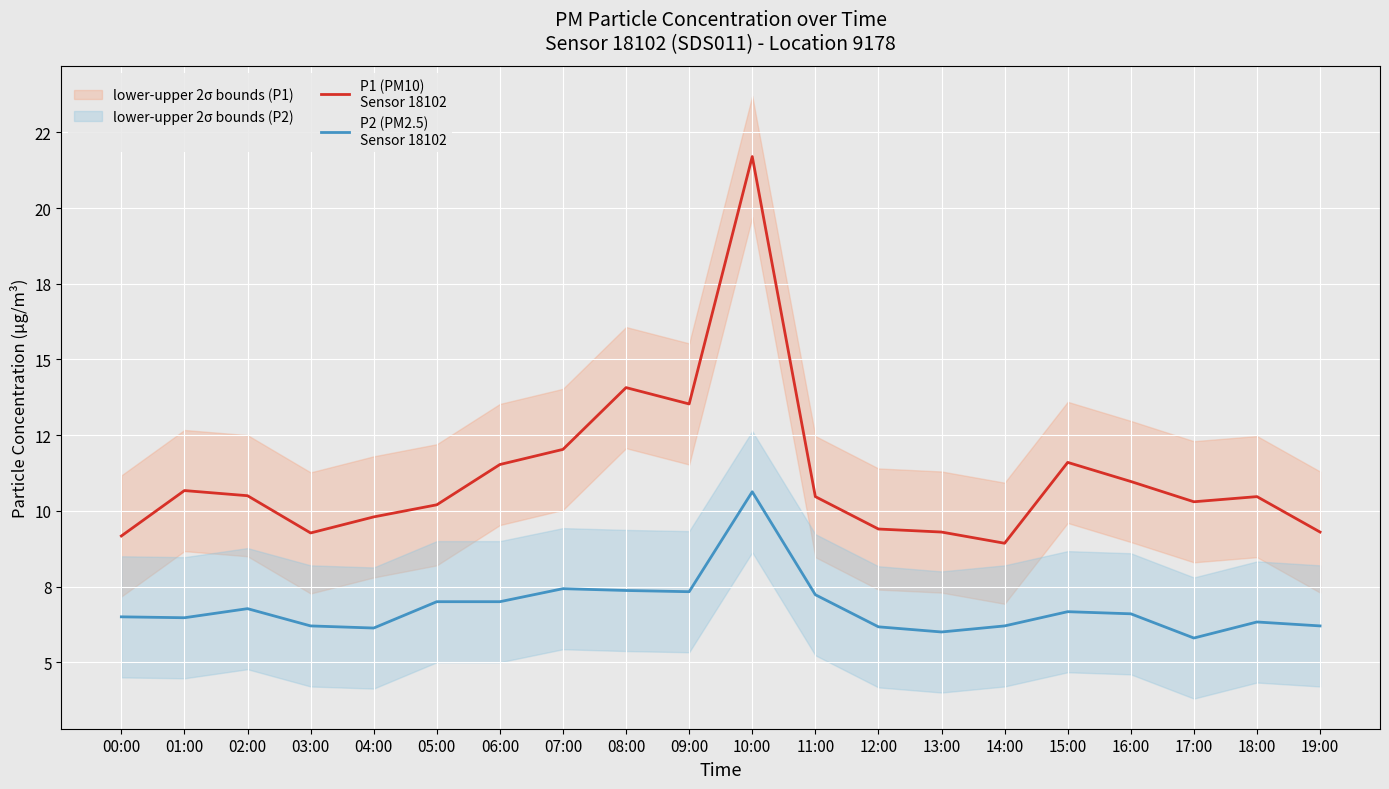

Is it true that P2 (PM2.5)
Sensor 18102 equals 6.6 at 16:00?

True